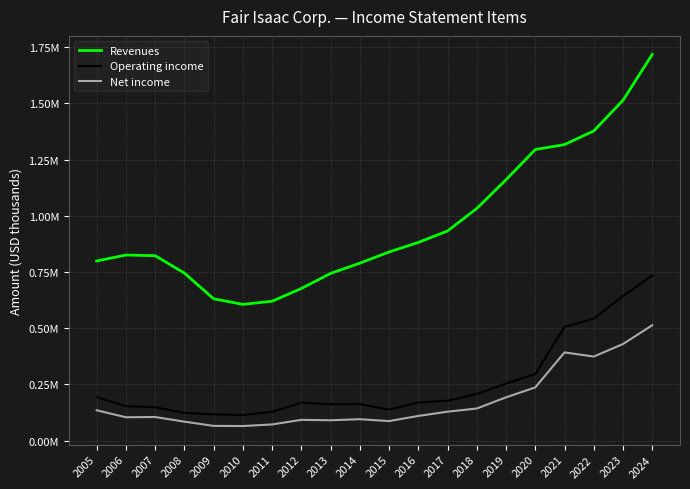

Where is Revenues nearest to the value 1161584?

2019